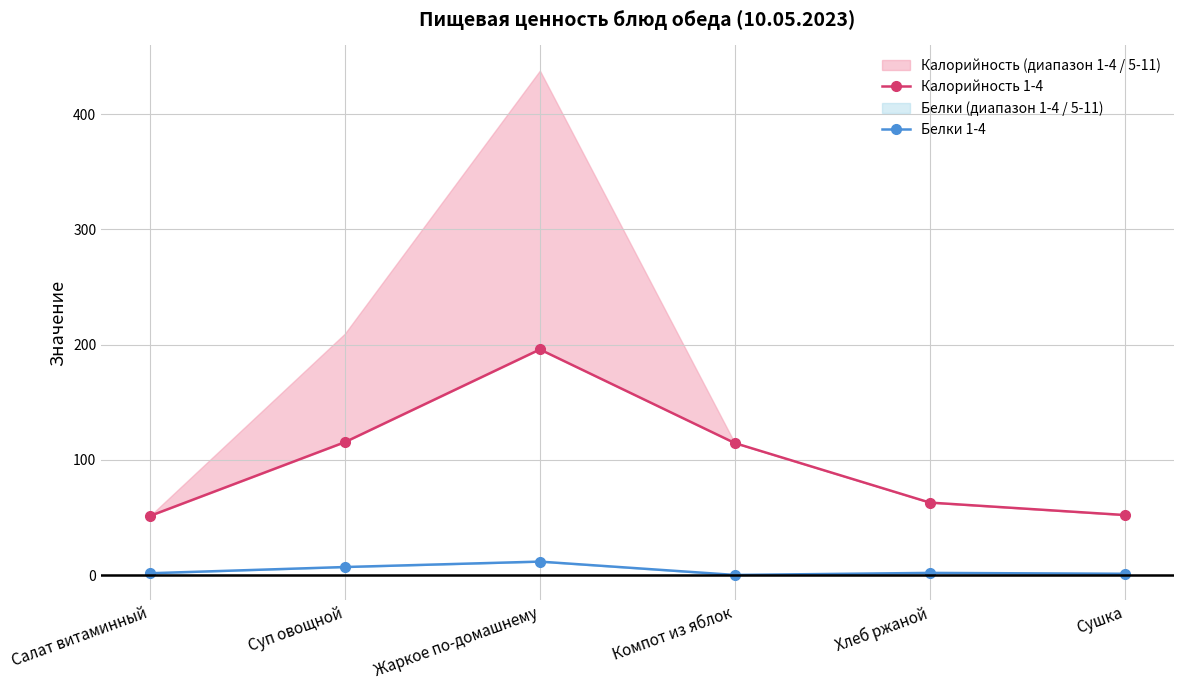

At how many categories does at least one series exceed 124?

1